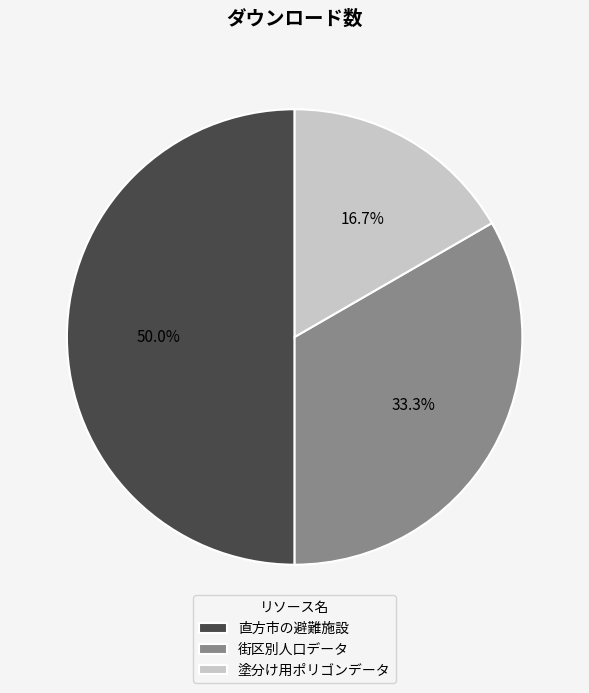

Does 塗分け用ポリゴンデータ account for over 50% of the chart?

No